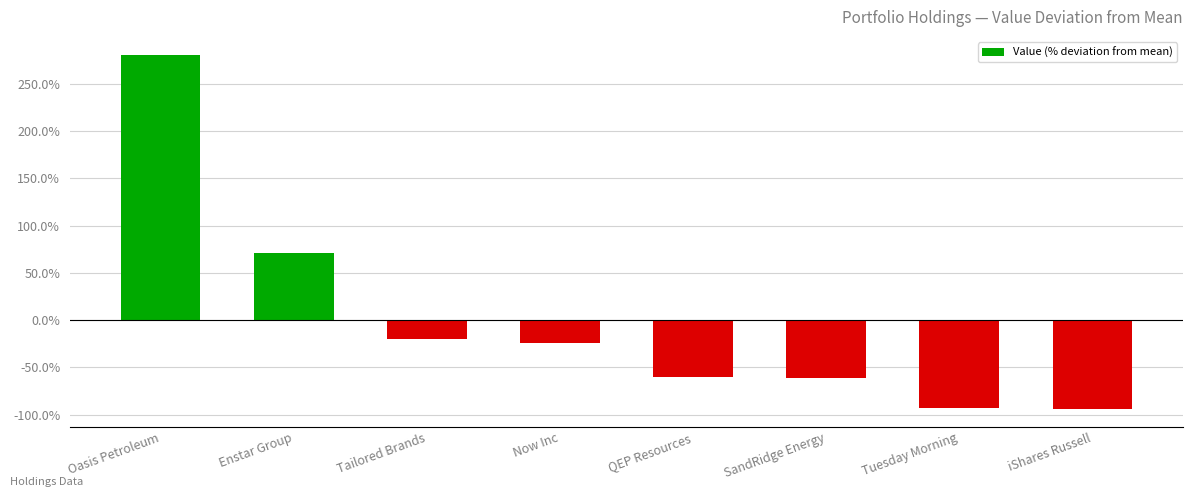

What is the greatest value displayed?

281.1